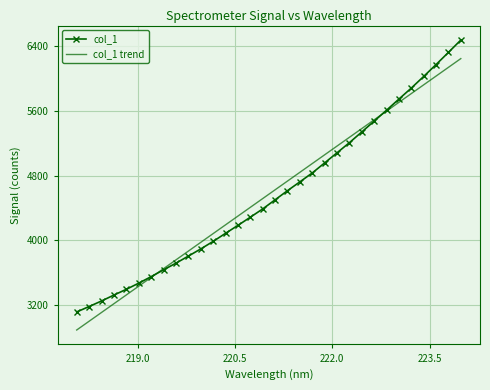

What is the lowest value of the col_1 series?

3116.9